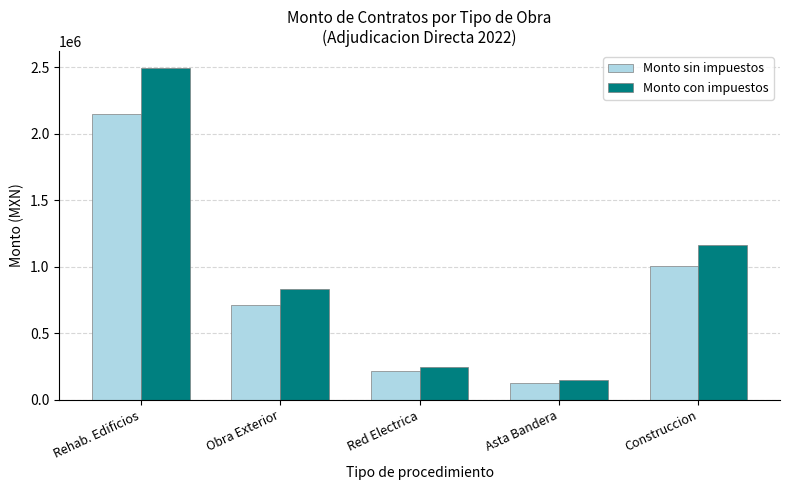

What is the total value across all series at Red Electrica?

465504.6